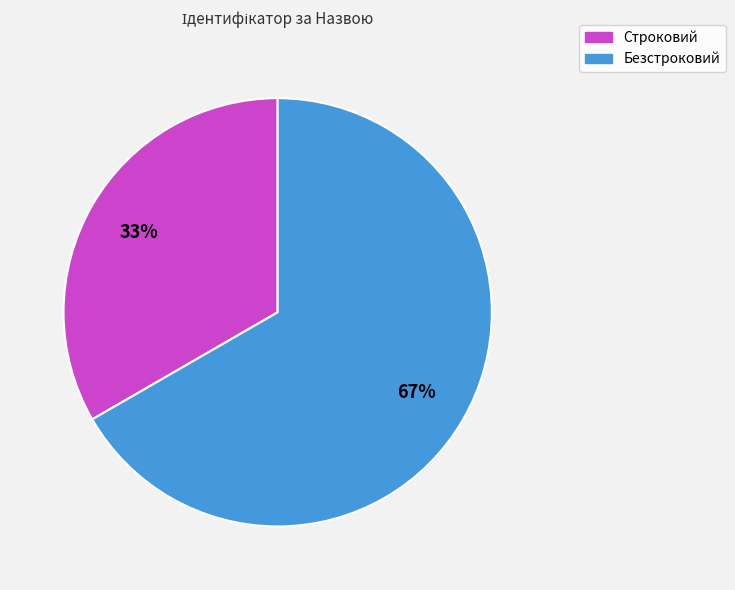

To the nearest percent, what percentage of the pie is Строковий?

33%